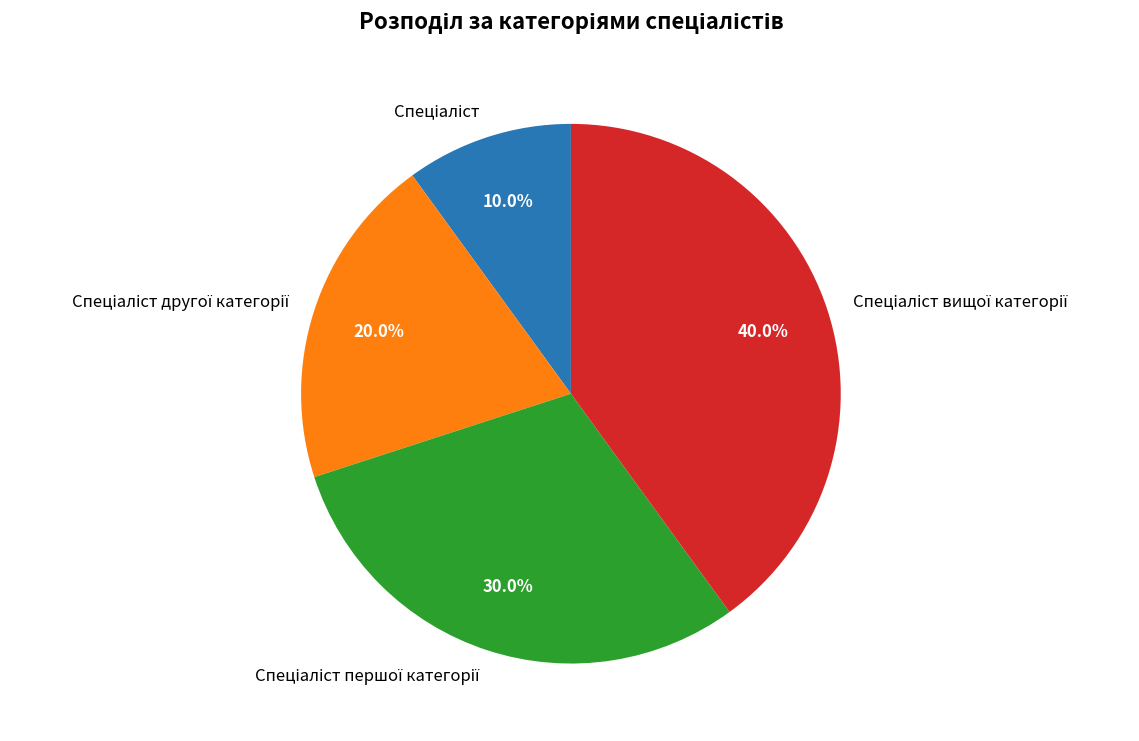

Is there a majority slice in this chart?

No